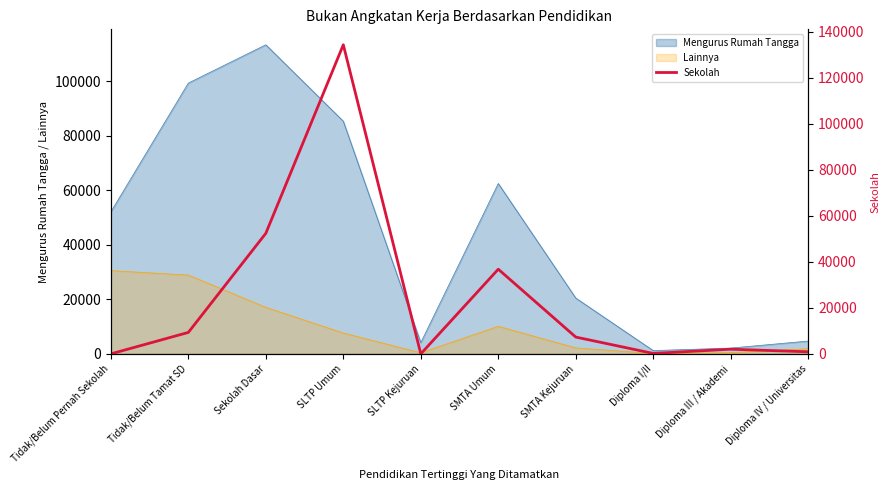

Where is the first local minimum?

SLTP Kejuruan